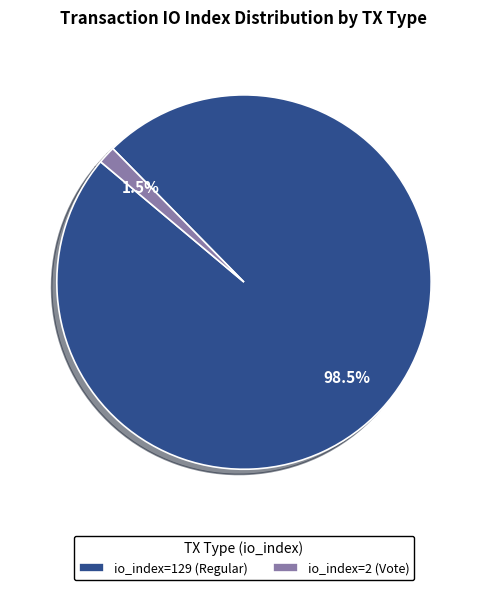

What is the total percentage of io_index=129 (Regular) and io_index=2 (Vote)?

100.0%